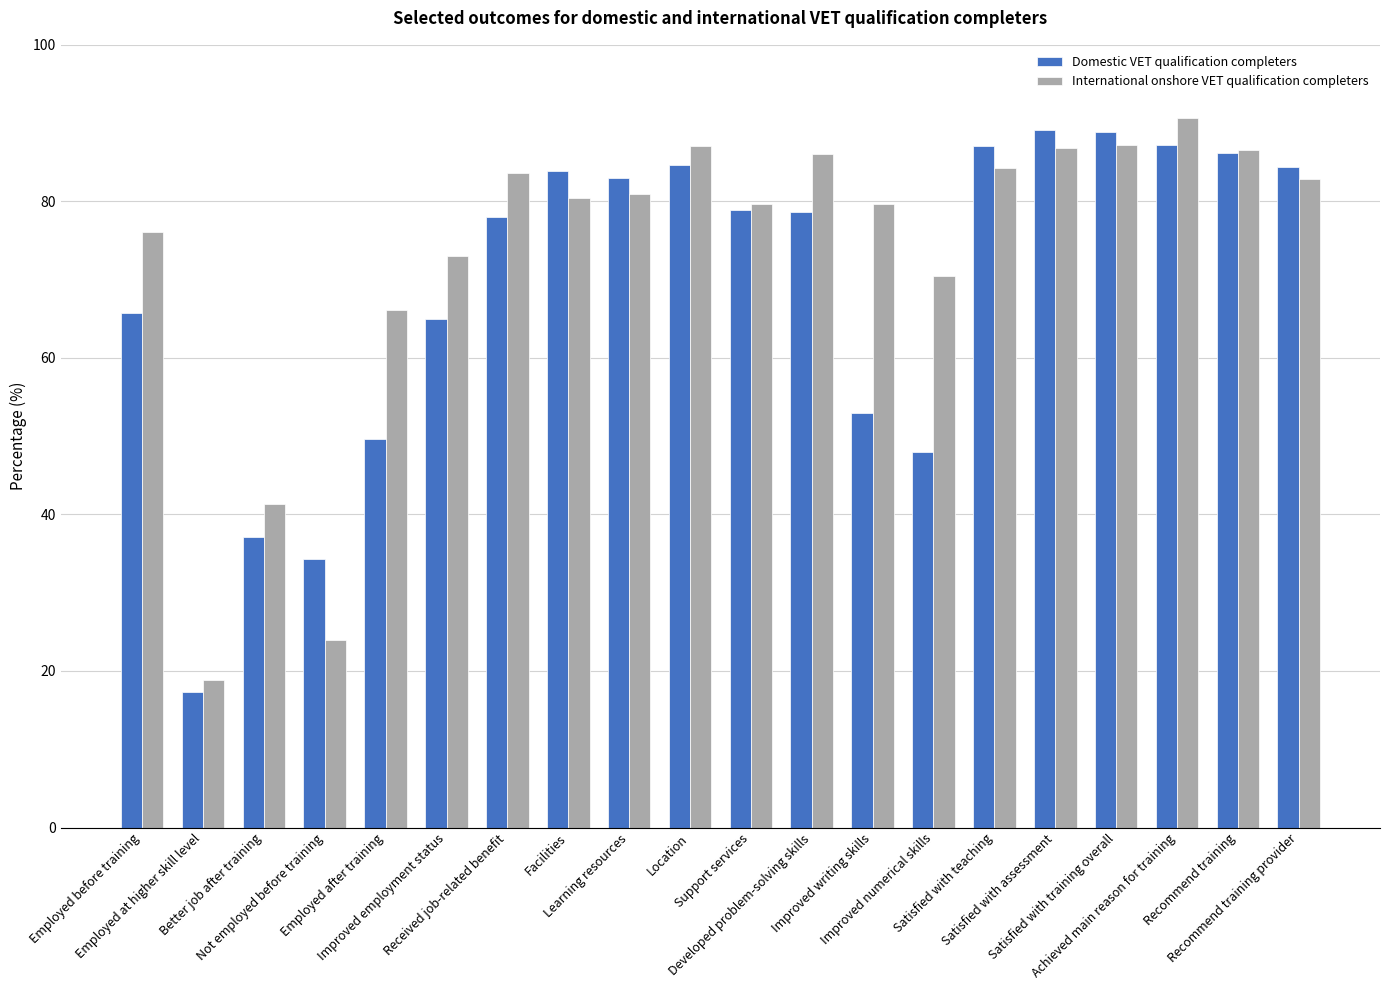

At which label does Domestic VET qualification completers reach its minimum?

Employed at higher skill level